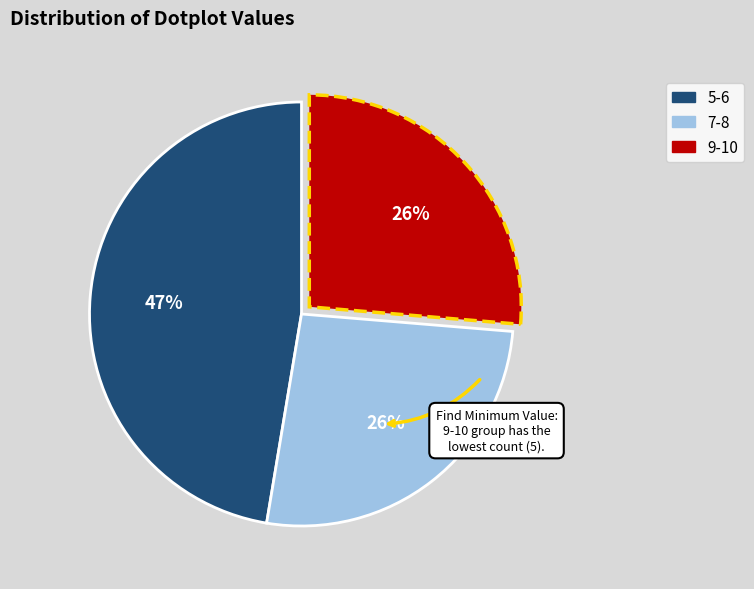

Is there any slice that represents more than half of the pie?

No